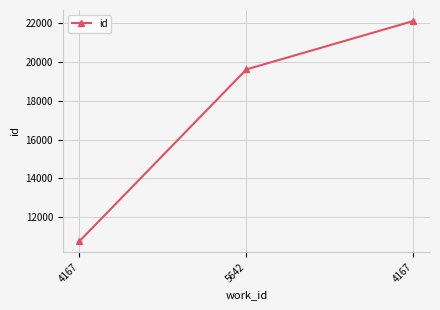

Does the chart have visible grid lines?

Yes